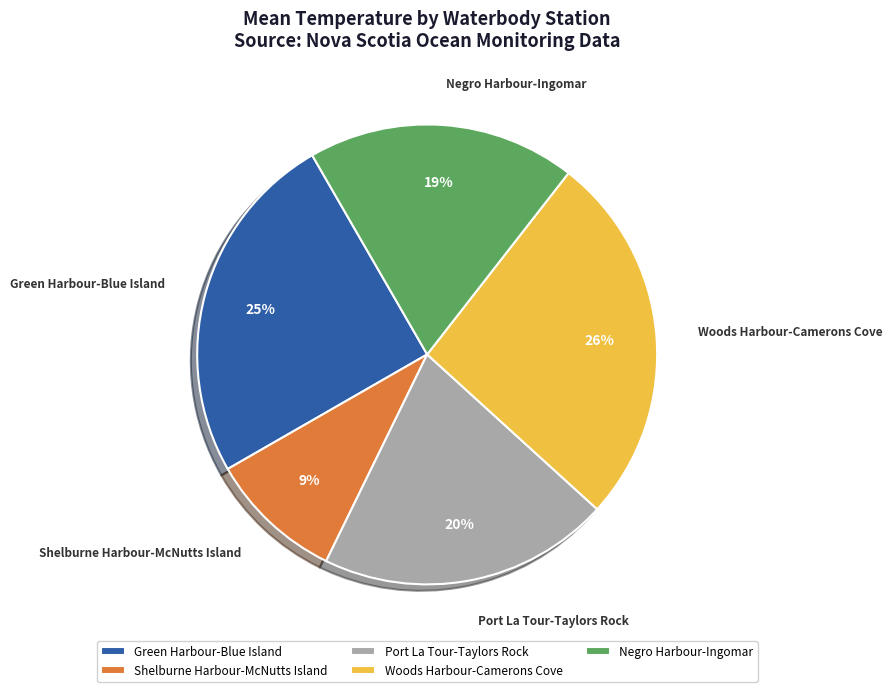

Approximately how many times larger is the value at Port La Tour-Taylors Rock compared to Shelburne Harbour-McNutts Island?

2.2